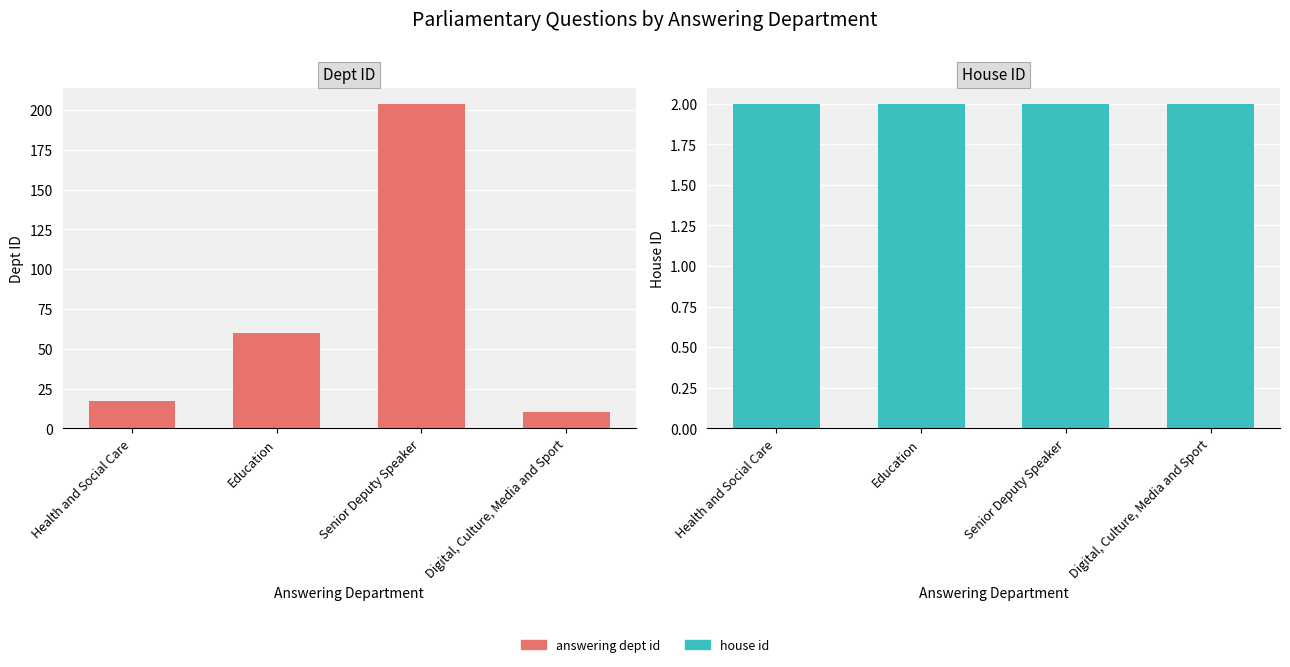

Between Digital, Culture, Media and Sport and Senior Deputy Speaker, which is larger?

Senior Deputy Speaker